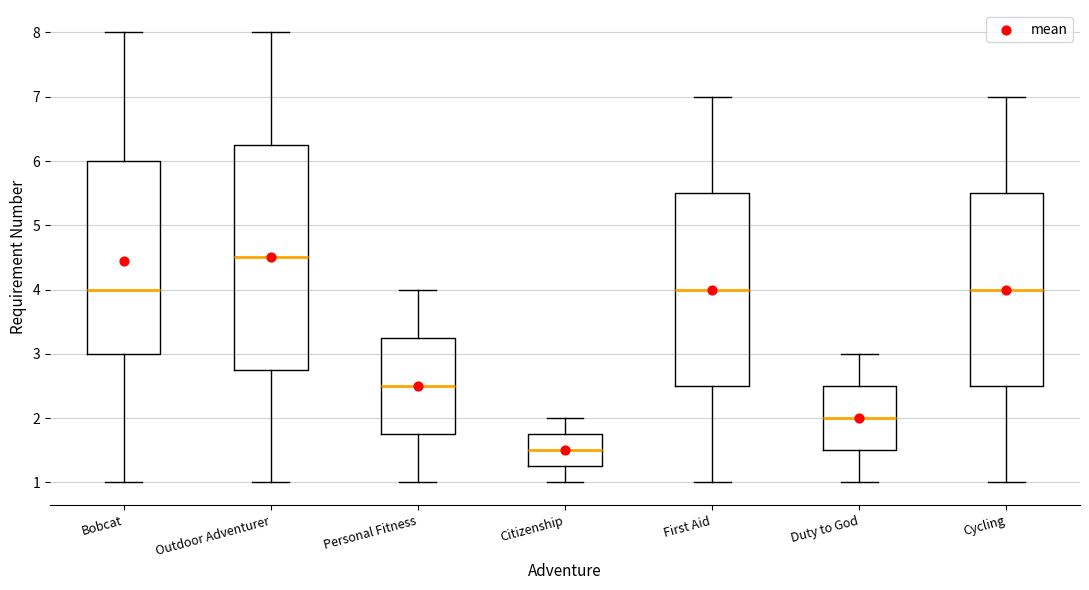

Reading left to right, transcribe this box plot: for each box, give where its median line is, the range the box spans, and where its two whiskers end, as read against the y-axis. The values are not printed on the chart, so give them approximately, as read against the axis.

Bobcat: median 4.0, box 3.0 to 6.0, whiskers 1.0 to 8.0
Outdoor Adventurer: median 4.5, box 2.8 to 6.3, whiskers 1.0 to 8.0
Personal Fitness: median 2.5, box 1.8 to 3.3, whiskers 1.0 to 4.0
Citizenship: median 1.5, box 1.3 to 1.8, whiskers 1.0 to 2.0
First Aid: median 4.0, box 2.5 to 5.5, whiskers 1.0 to 7.0
Duty to God: median 2.0, box 1.5 to 2.5, whiskers 1.0 to 3.0
Cycling: median 4.0, box 2.5 to 5.5, whiskers 1.0 to 7.0